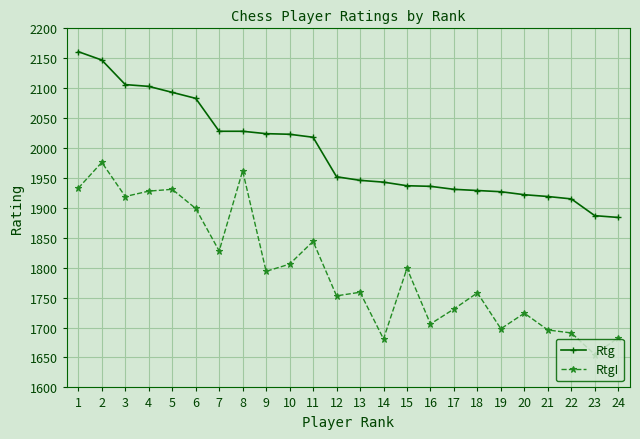

True or false: RtgI and Rtg intersect in this chart.

False